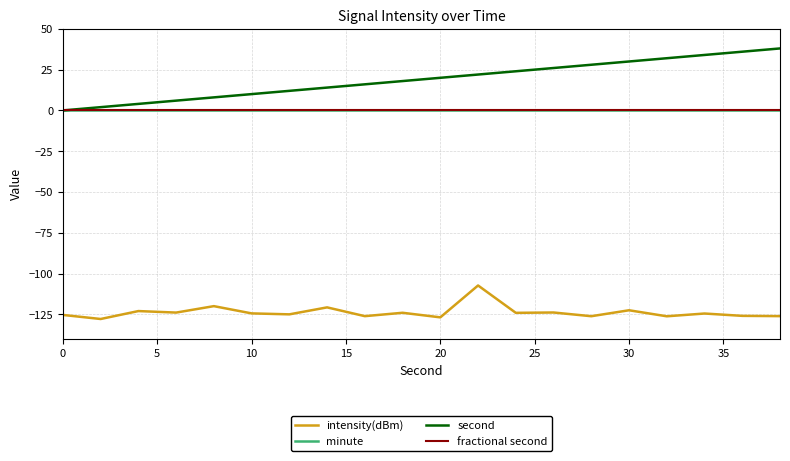

Does the chart have visible grid lines?

Yes